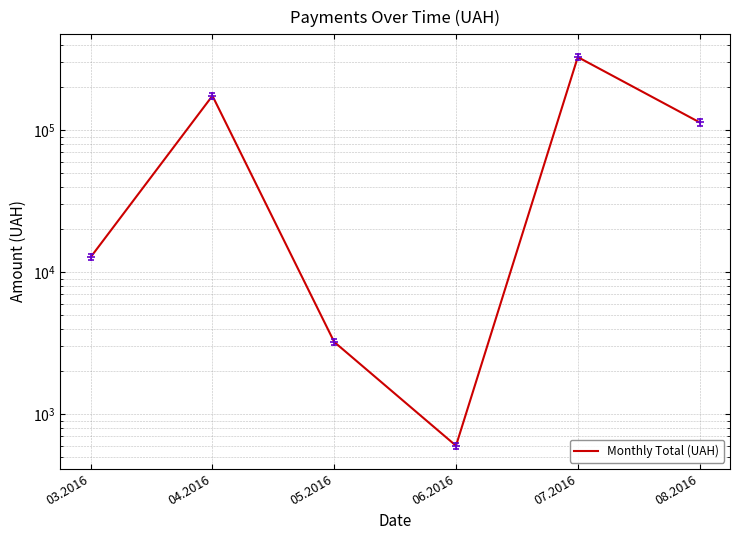

What is the label of the 3rd point from the left?

05.2016